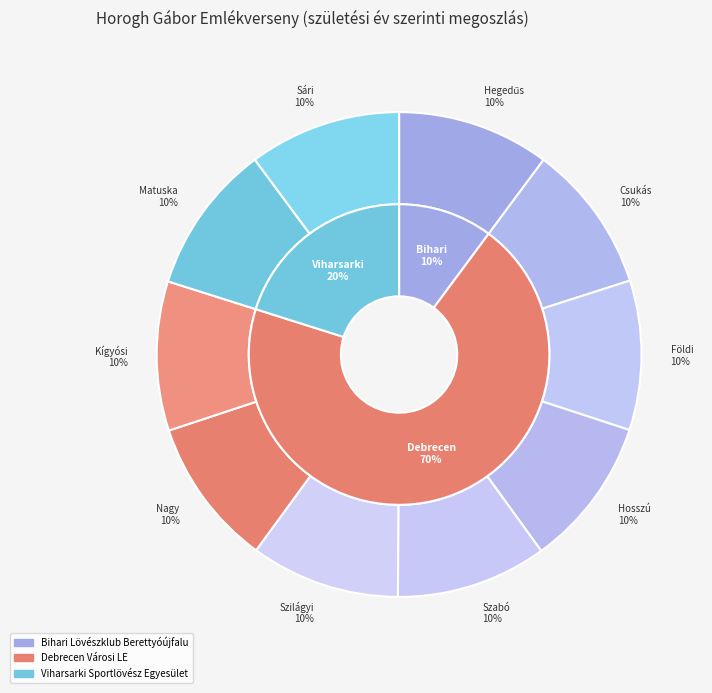

To the nearest percent, what portion does Hegedűs Péter represent?

10%